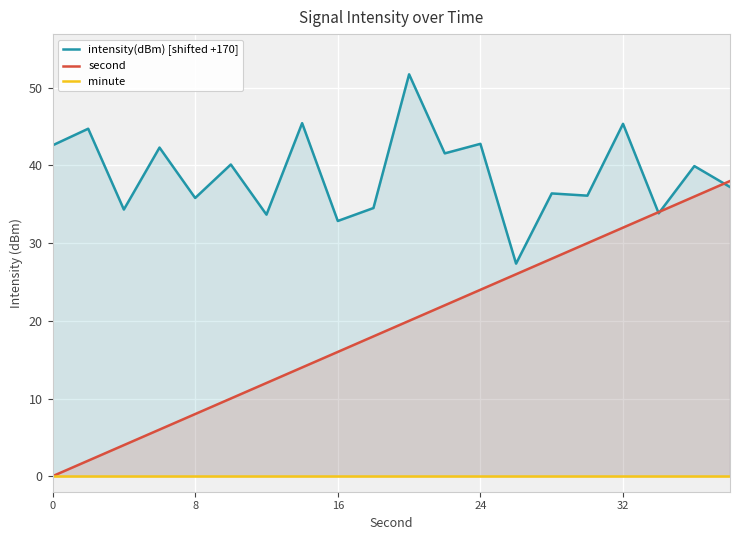

What is the sum of all second values?

380